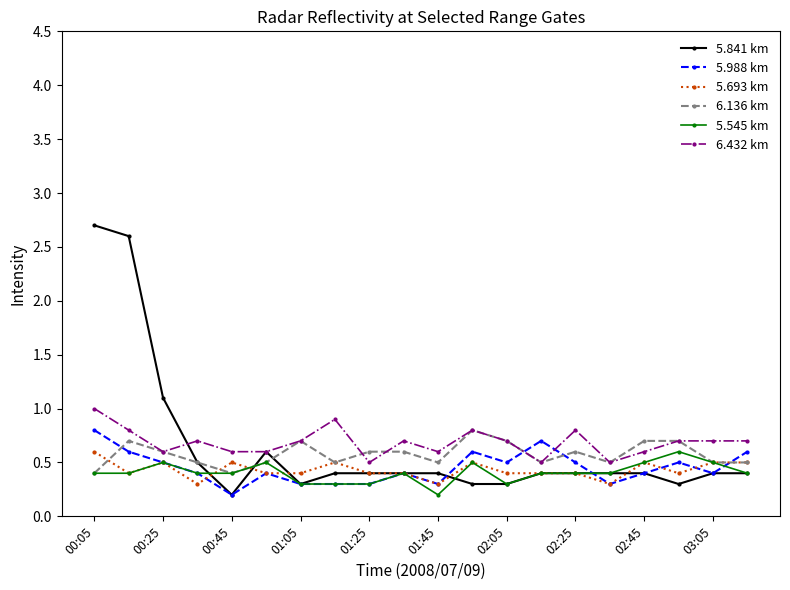

What is the smallest value displayed?

0.2